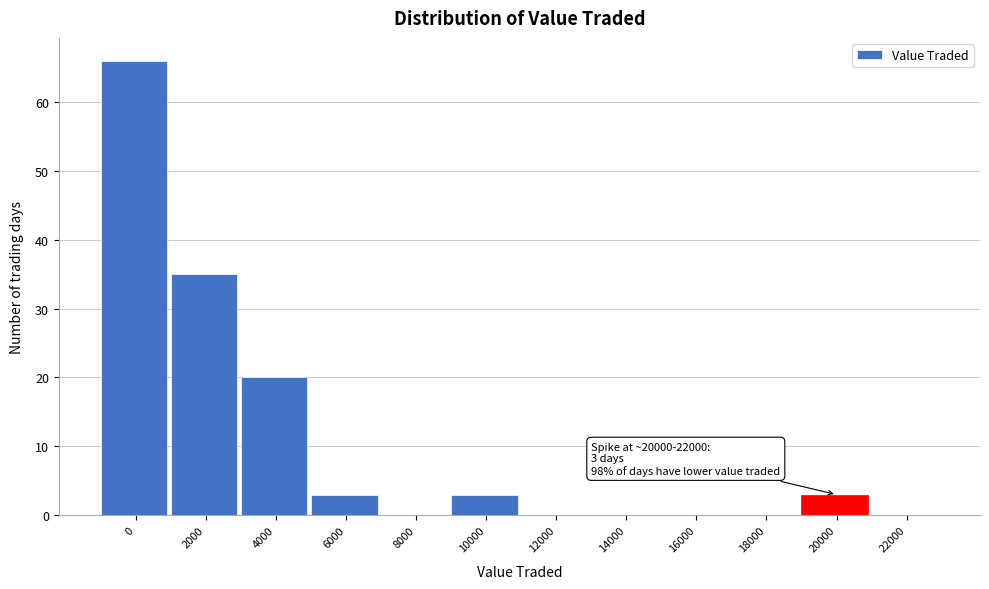

Reading right to left, transcribe all the data shown in this chart.

22000=0	20000=3	18000=0	16000=0	14000=0	12000=0	10000=3	8000=0	6000=3	4000=20	2000=35	0=66